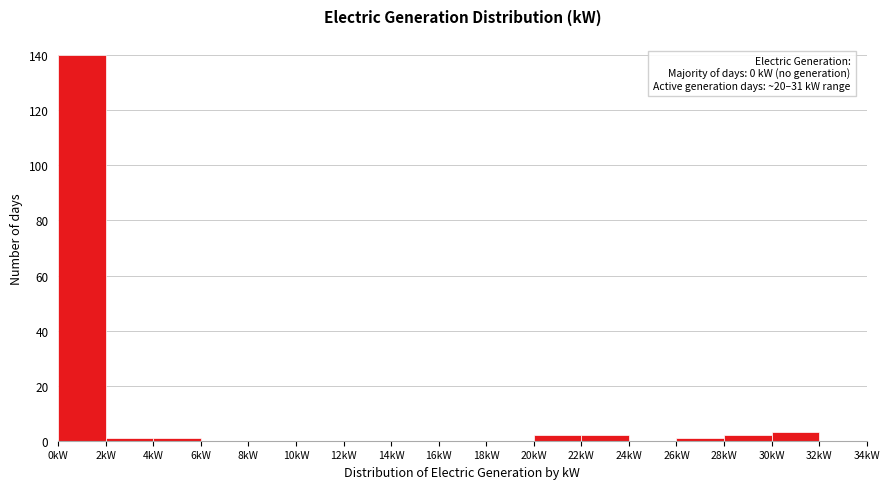

Which range on the x-axis has the tallest bar?

0 to 2